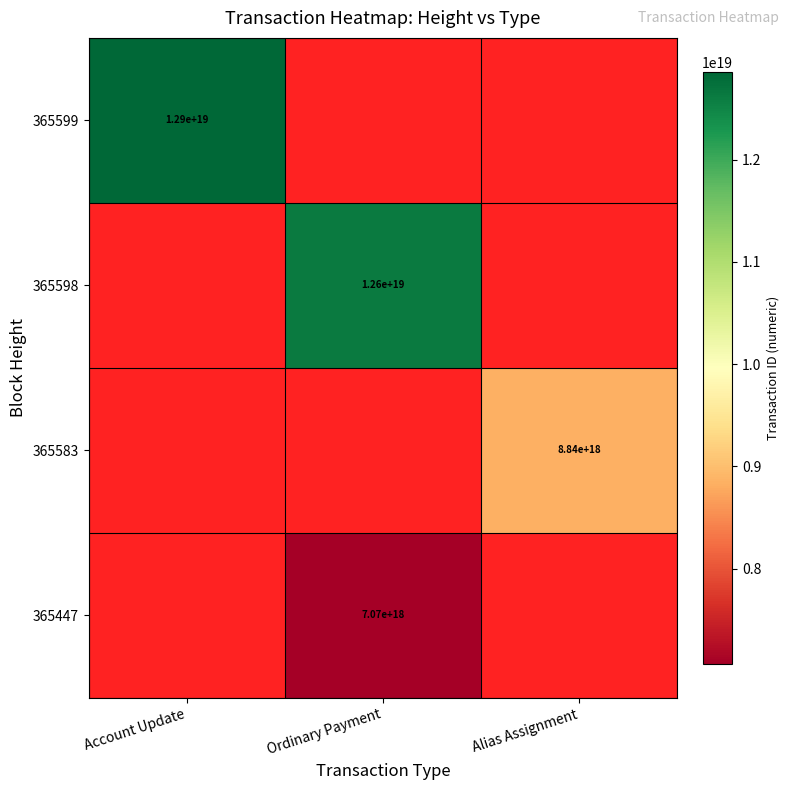

The 365583 series shows 2399787072727601152 at Alias Assignment. True or false?

False